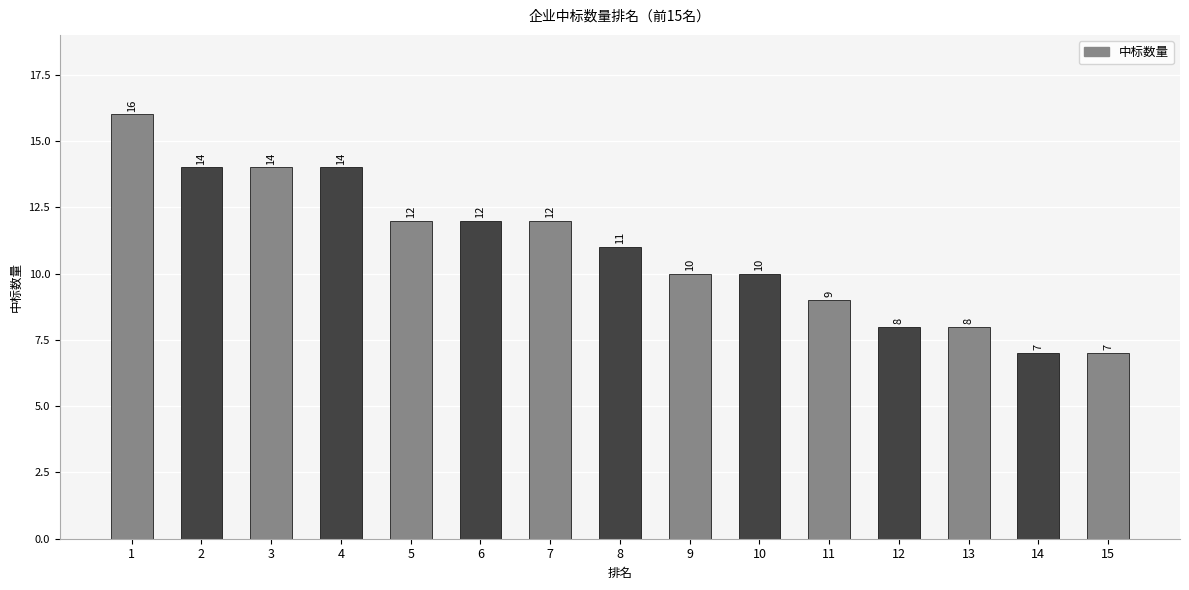

What is the smallest value displayed?

7